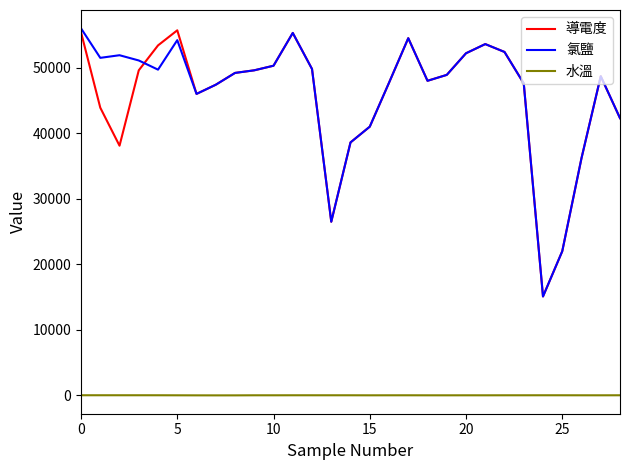

True or false: 導電度 and 水溫 intersect in this chart.

False